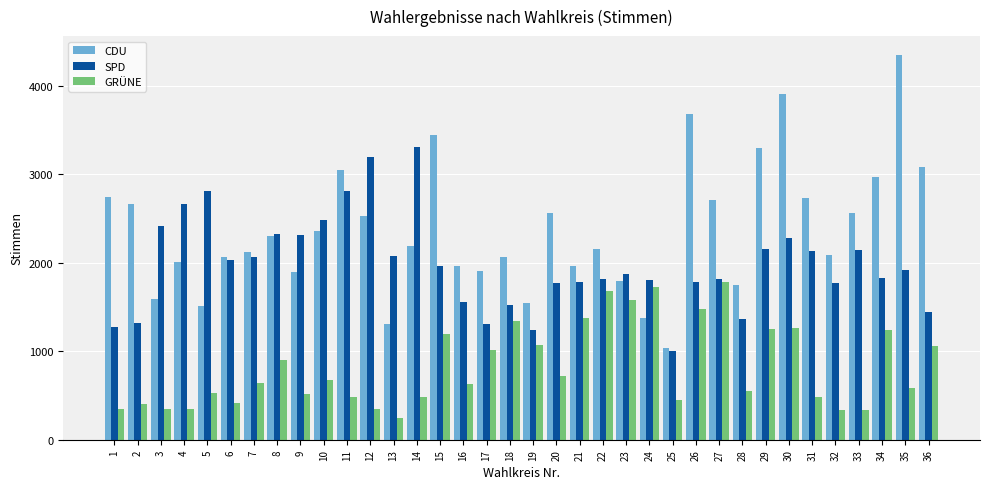

Count the number of data series in this chart.

3